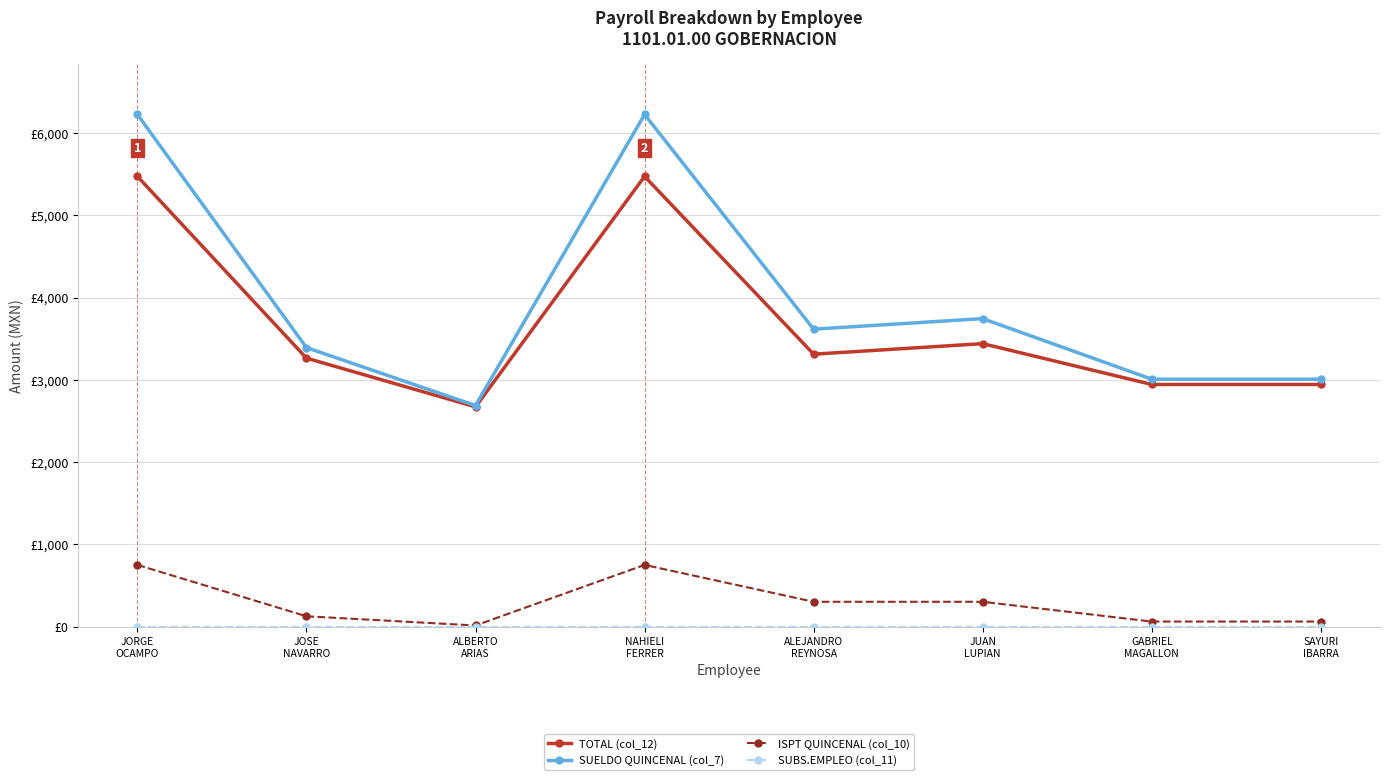

Reading right to left, transcribe all the data shown in this chart.

TOTAL (col_12): 2944	2944	3440	3312	5472	2672	3264	5472
SUELDO QUINCENAL (col_7): 3008	3008	3744	3616	6224	2688	3392	6224
ISPT QUINCENAL (col_10): 64	64	304	304	752	16	128	752
SUBS.EMPLEO (col_11): 0	0	0	0	0	0	0	0